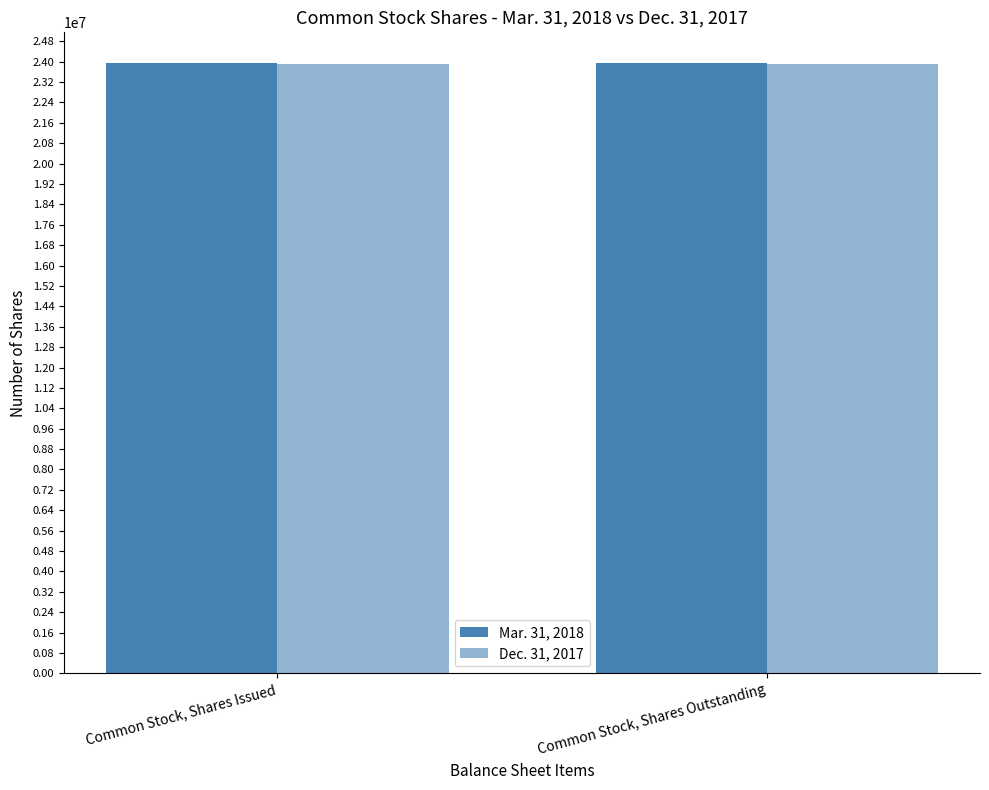

How many categories are shown in the chart?

2